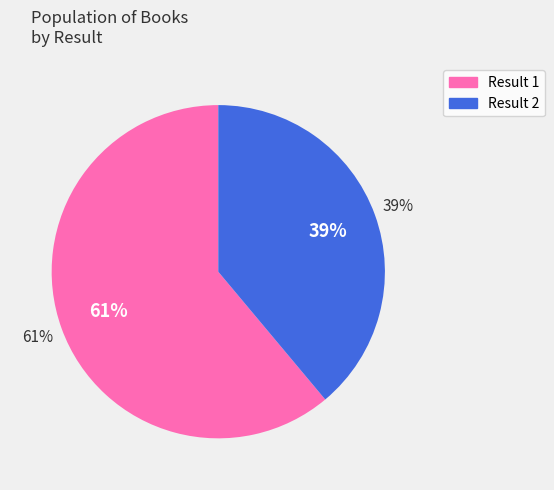

How much of the chart is everything except 1?

38.9%